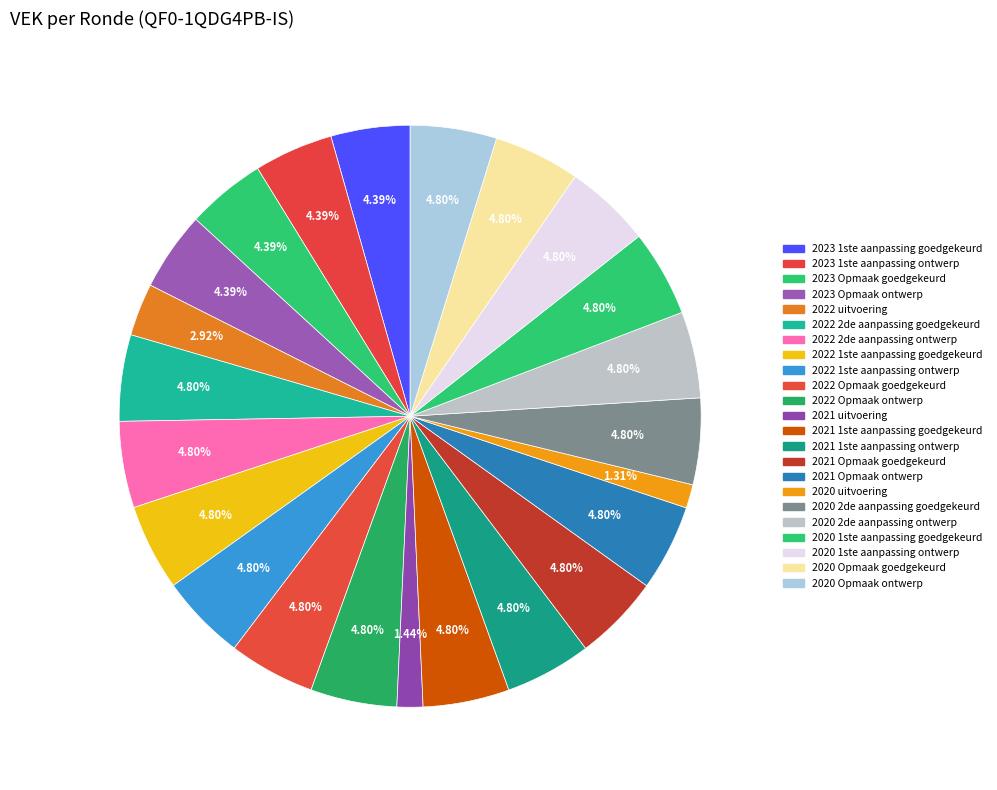

What is the ratio of the value at 2021 Opmaak ontwerp to the value at 2020 2de aanpassing ontwerp?

1.0